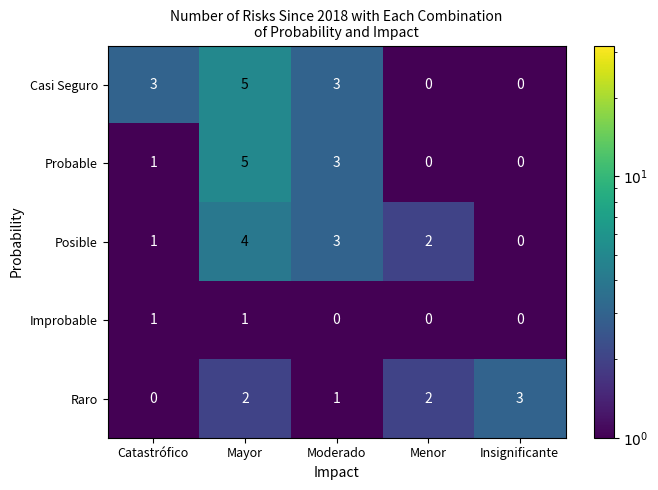

Where is Probable nearest to the value 2?

Catastrófico